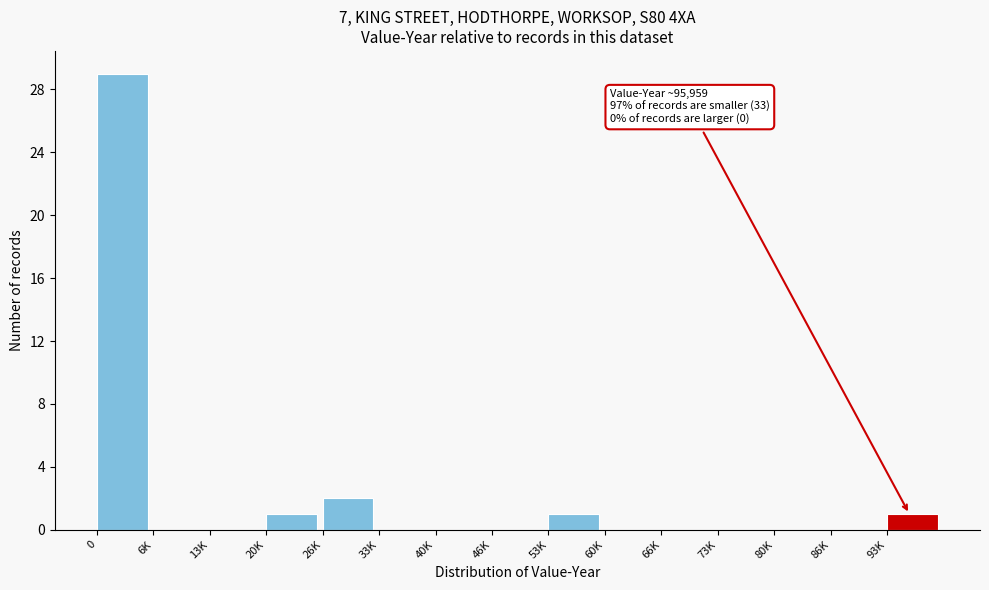

Reading left to right, transcribe all the data shown in this chart.

0=29	6K=0	13K=0	20K=1	26K=2	33K=0	40K=0	46K=0	53K=1	60K=0	66K=0	73K=0	80K=0	86K=0	93K=1